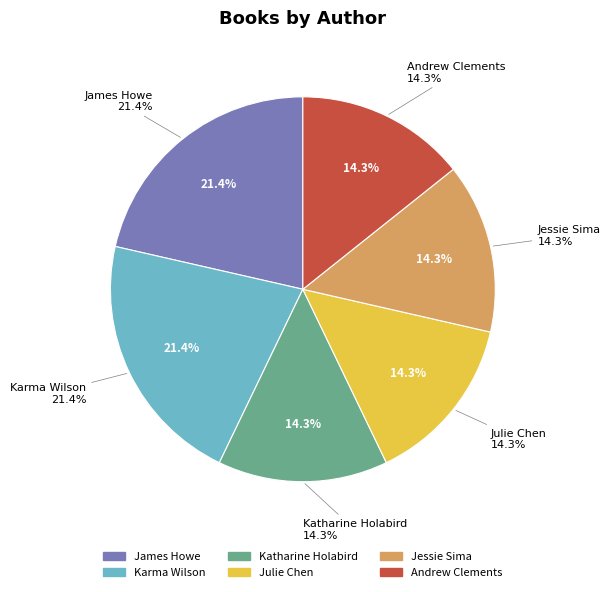

How many segments does this pie chart have?

6